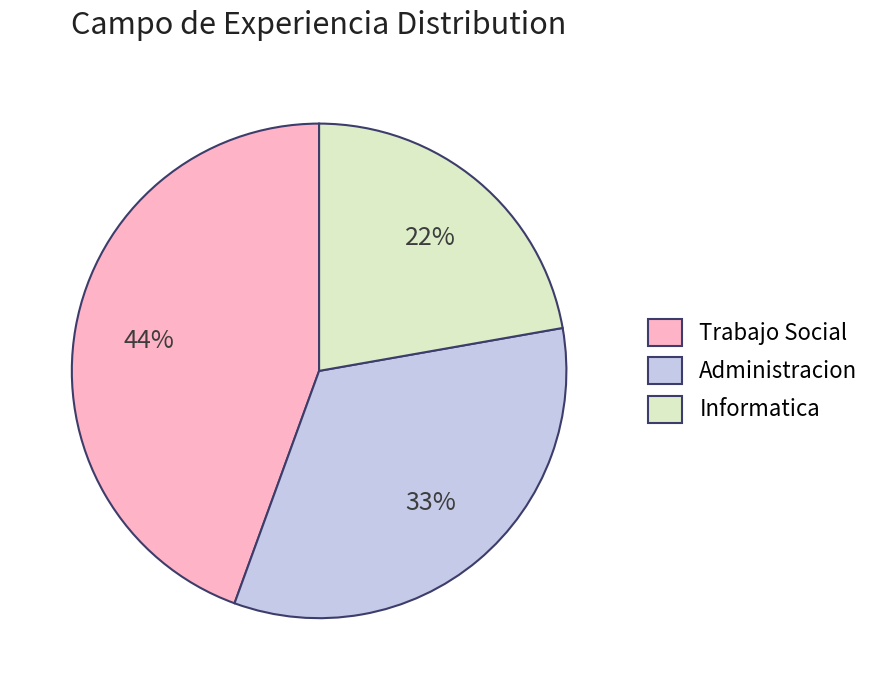

Is there a majority slice in this chart?

No